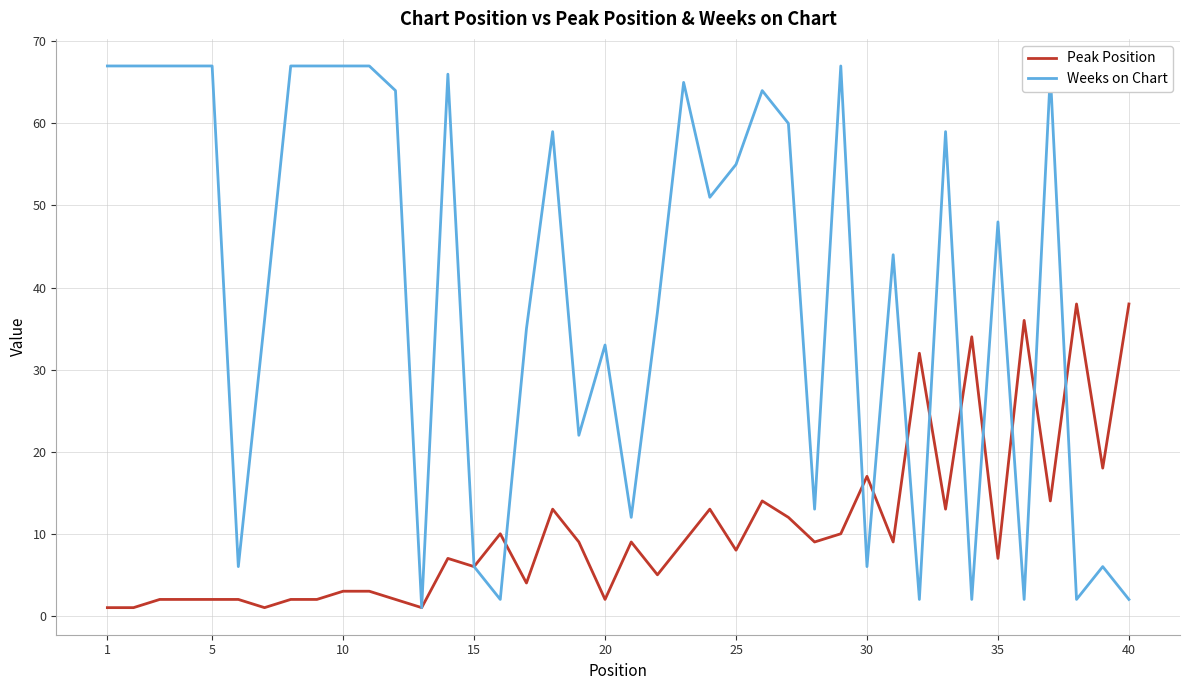

What is the maximum value for Weeks on Chart?

67